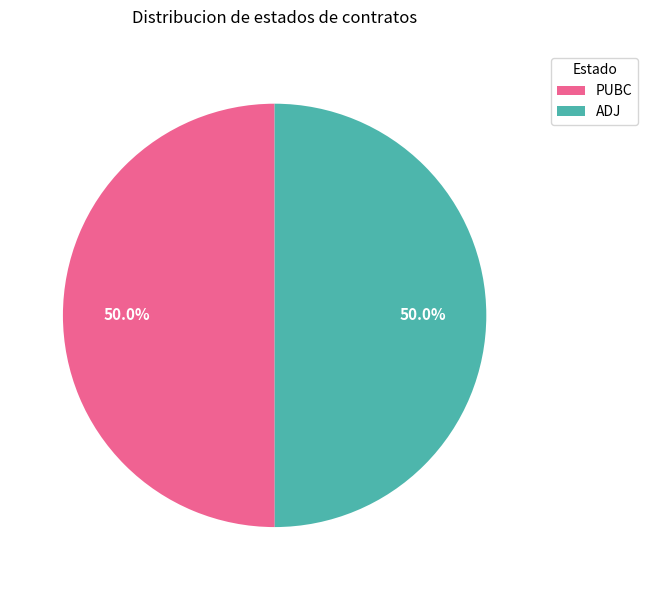

Combined, do PUBC and ADJ account for over 50%?

Yes